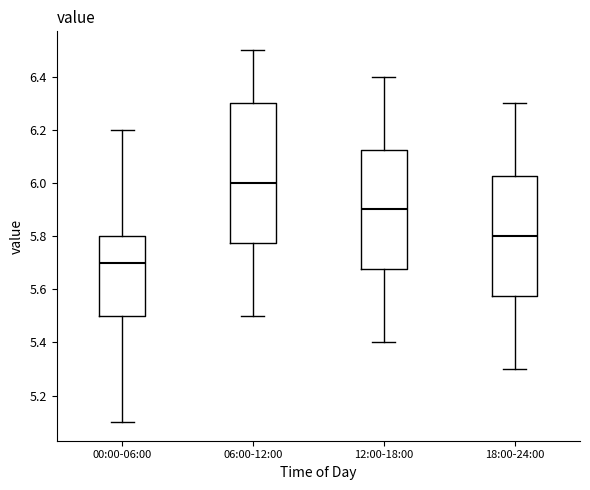

Where does the lower whisker of the box for 06:00-12:00 end on the y-axis? The values are not printed on the chart, so give them approximately, as read against the axis.

5.50